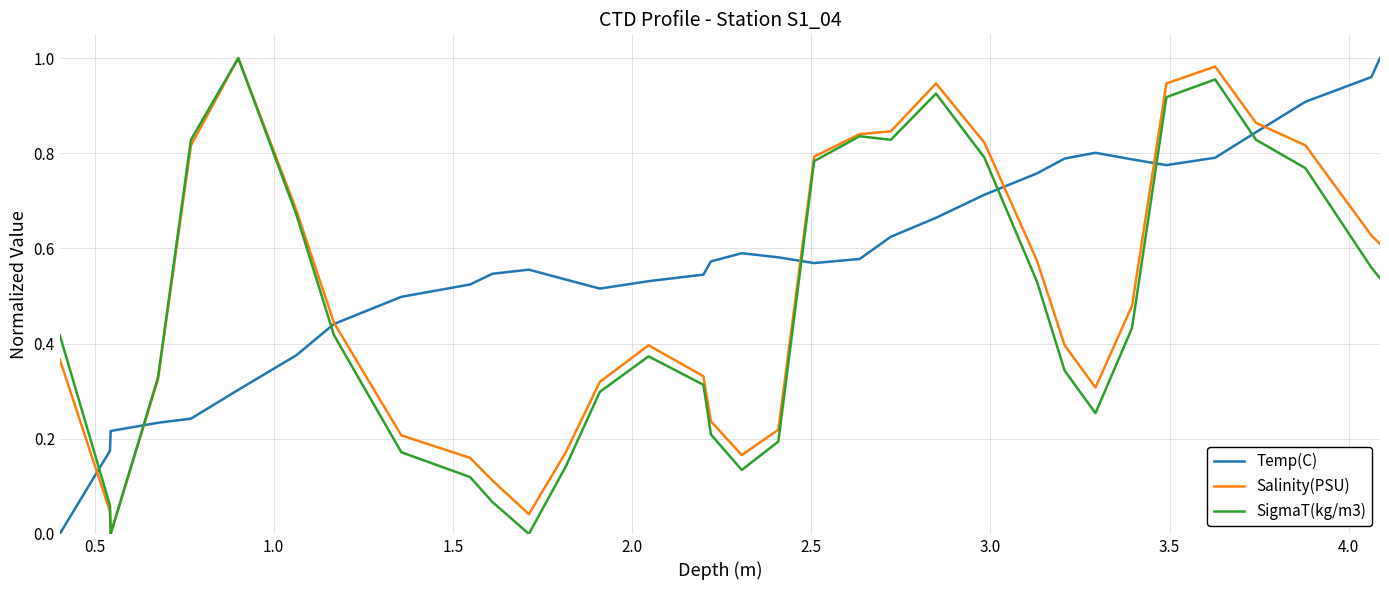

Which series has the largest total across all categories?

Temp(C)